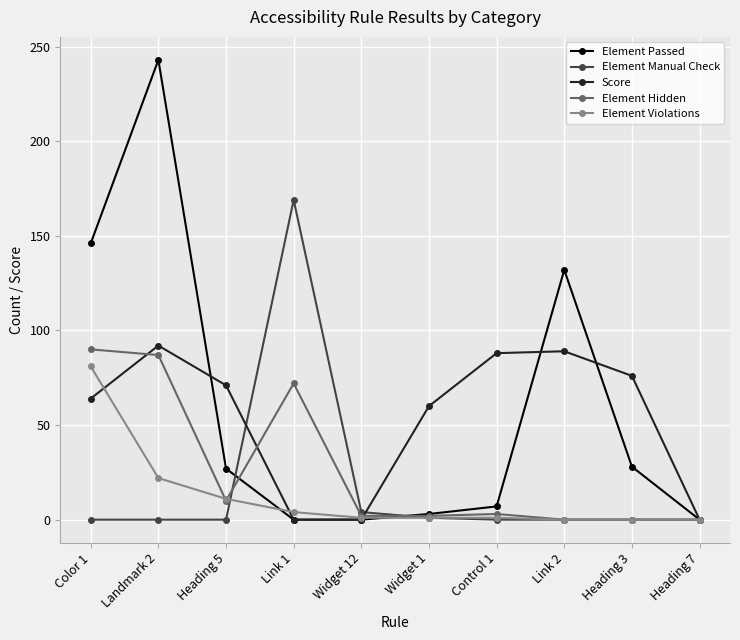

At how many categories does at least one series exceed 227?

1